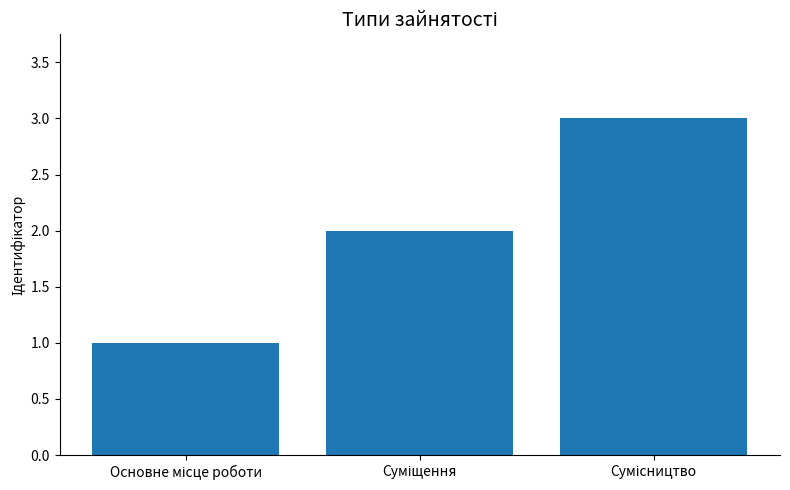

What is the maximum value shown in the chart?

3